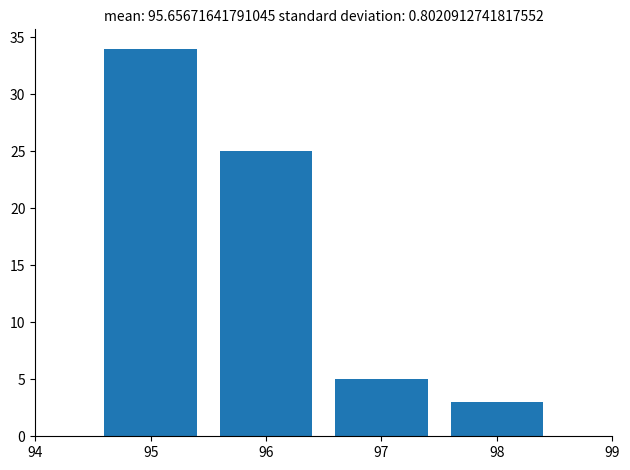

Reading left to right, list every bar in this chart as the range it spans on the x-axis followed by its height. The values are not printed on the chart, so give them approximately, as read against the axis.

94.5 to 95.5: 34
95.5 to 96.5: 25
96.5 to 97.5: 5
97.5 to 98.5: 3